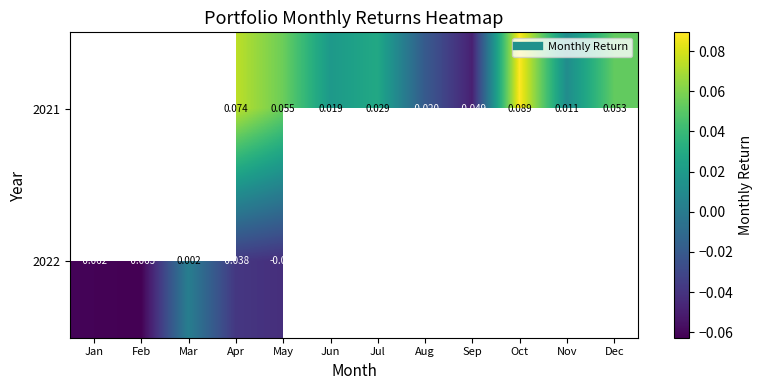

At which label does 2021 first exceed 0?

Apr